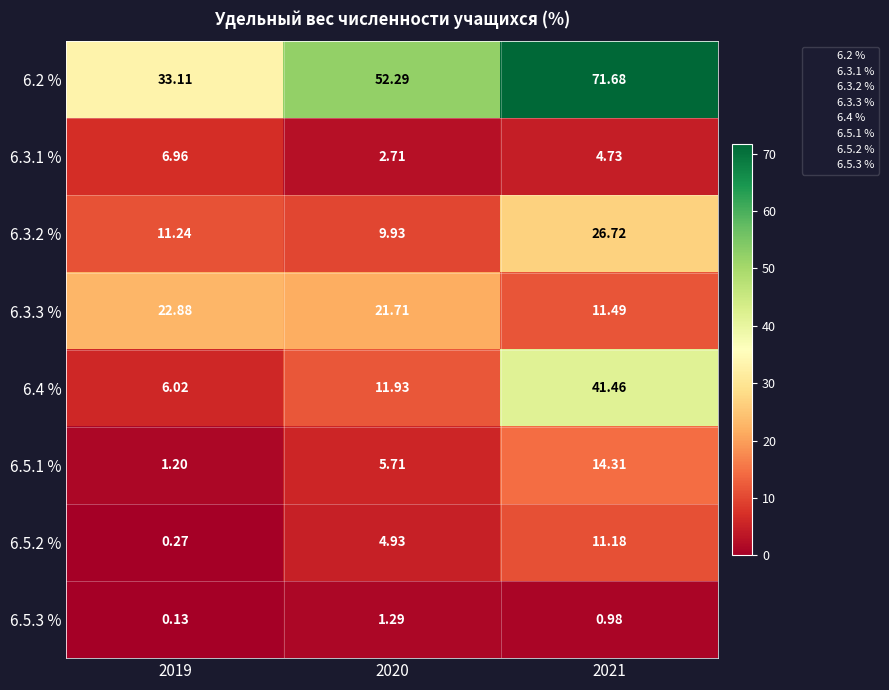

Is the value of 6.3.3 % at 2019 greater than the value of 6.5.3 % at 2019?

Yes